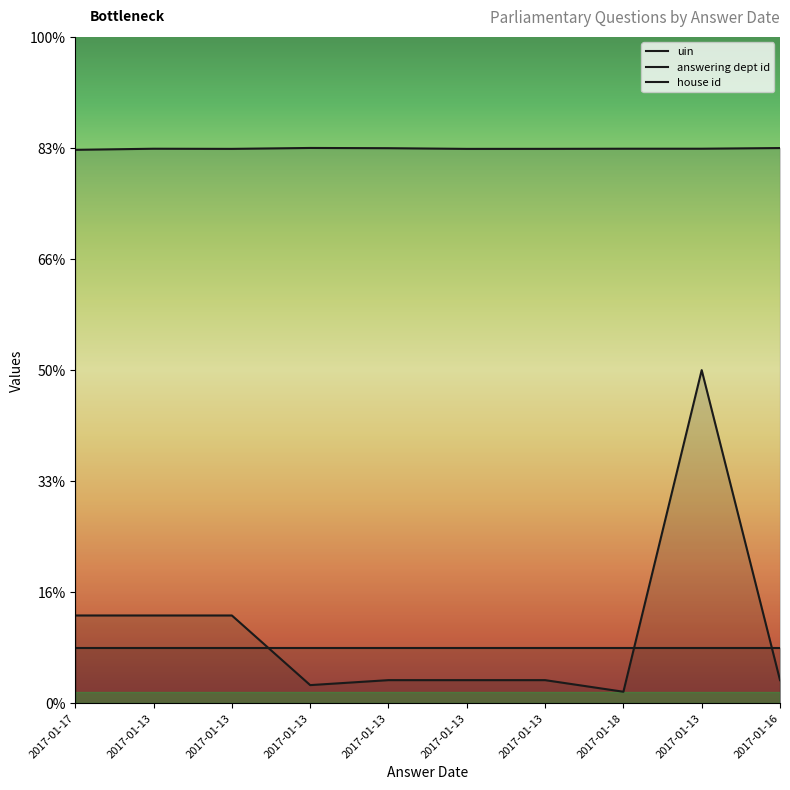

What is the difference between the maximum and minimum values in the uin series?

168.1